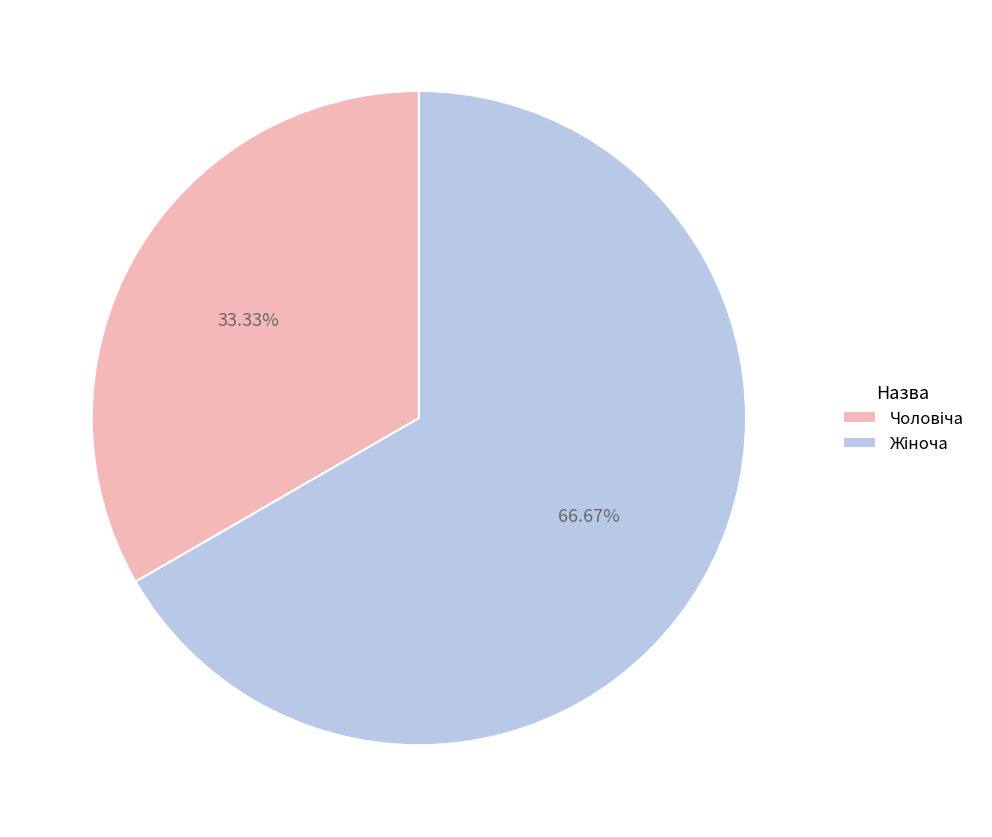

Does any single category account for the majority?

Yes